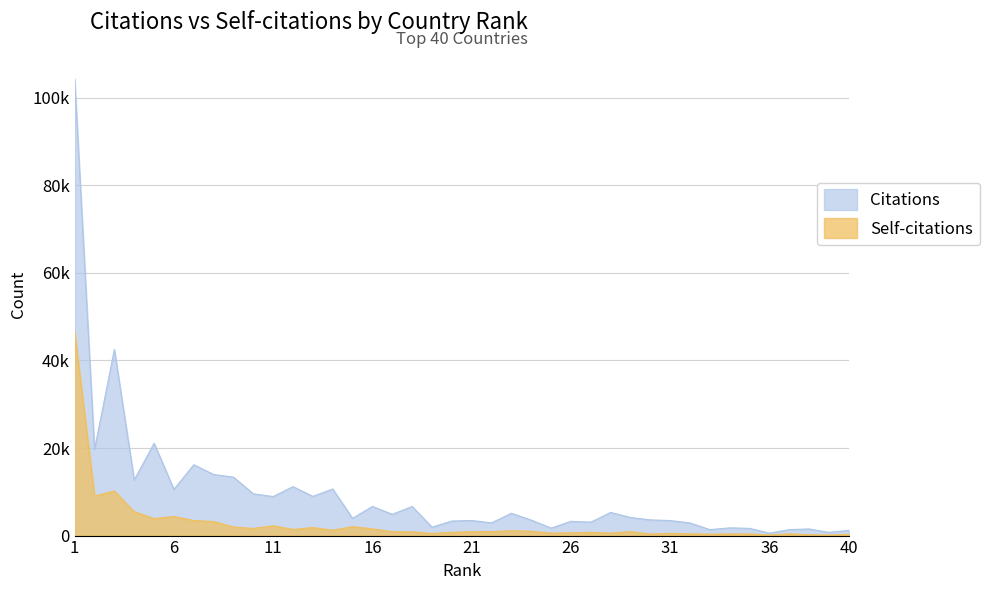

In Self-citations, how many points are higher than both neighbors (excluding endpoints)?

11